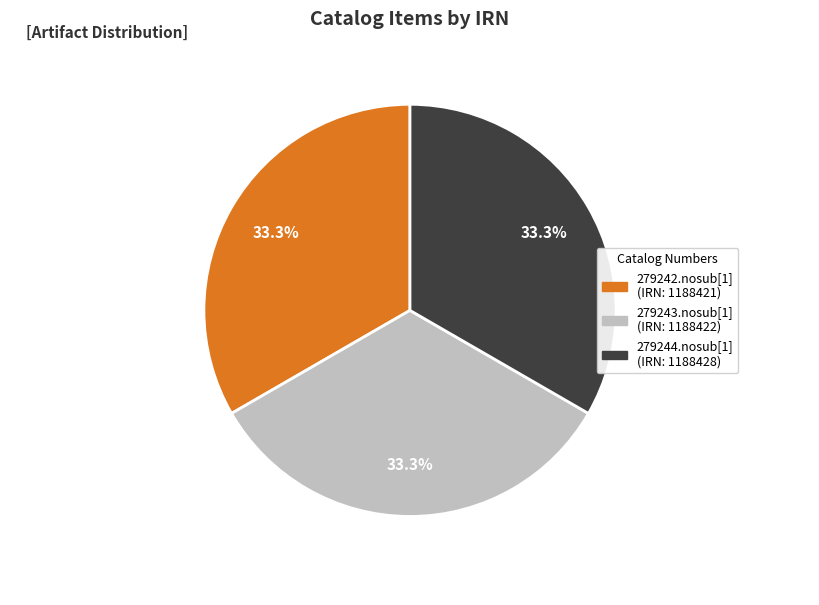

True or false: 279243.nosub[1] accounts for 40% of the total.

False